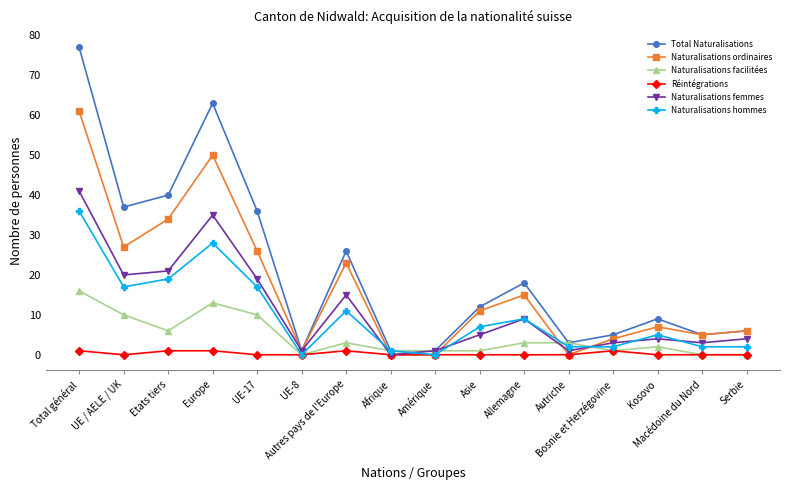

What is the difference between the maximum and minimum values in the Naturalisations femmes series?

41